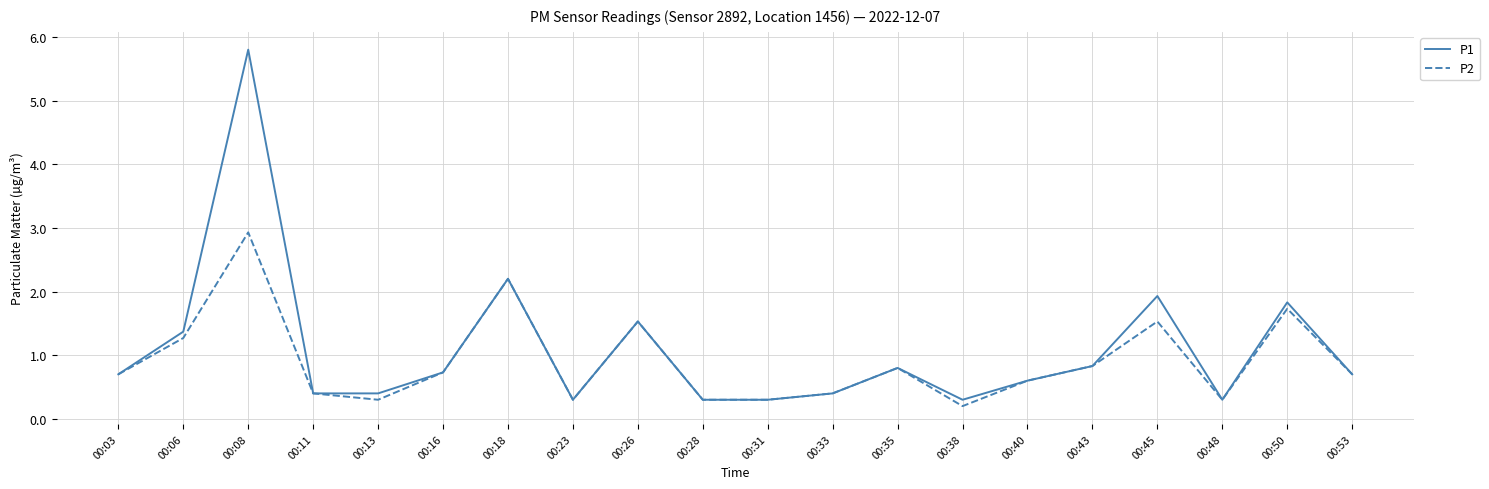

The value of P1 at 00:28 is 0.3. True or false?

True